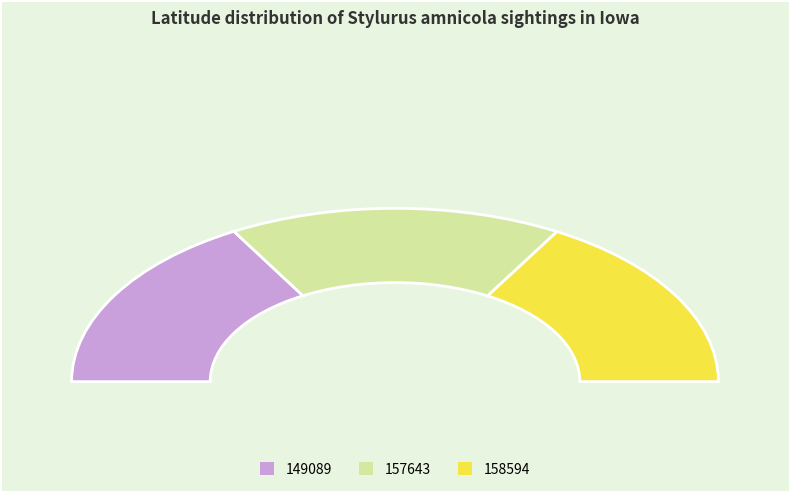

What is the ratio of the value at 157643 to the value at 149089?

1.0